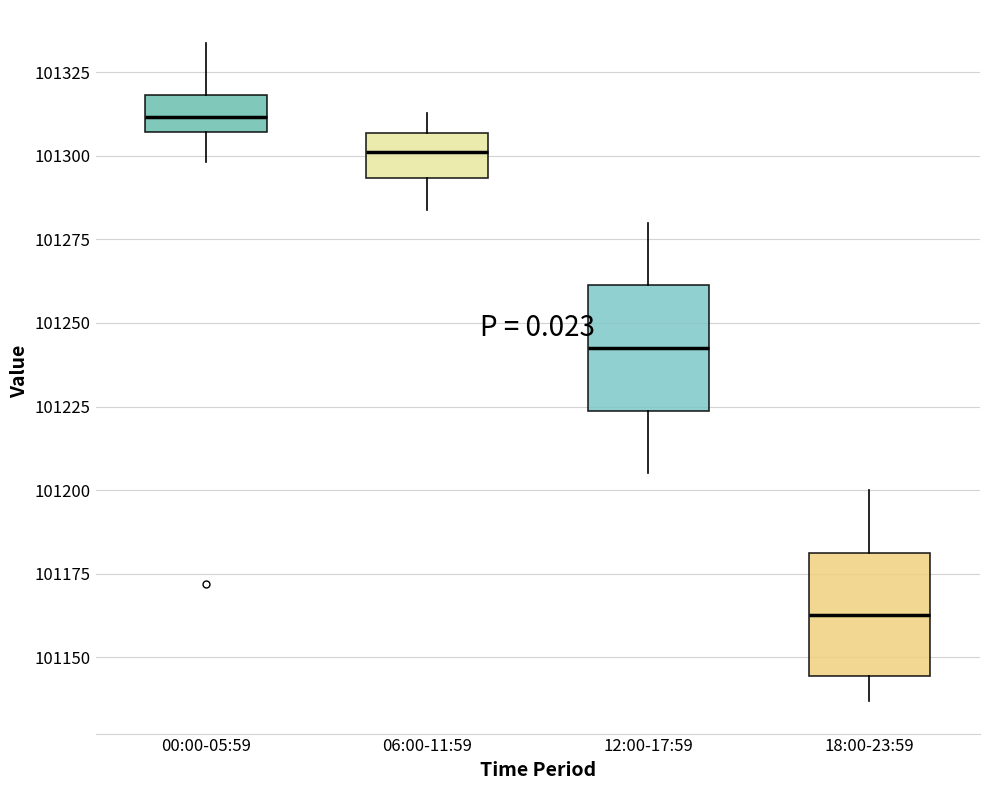

Where is the upper edge of the box for 12:00-17:59 on the y-axis? The values are not printed on the chart, so give them approximately, as read against the axis.

101260